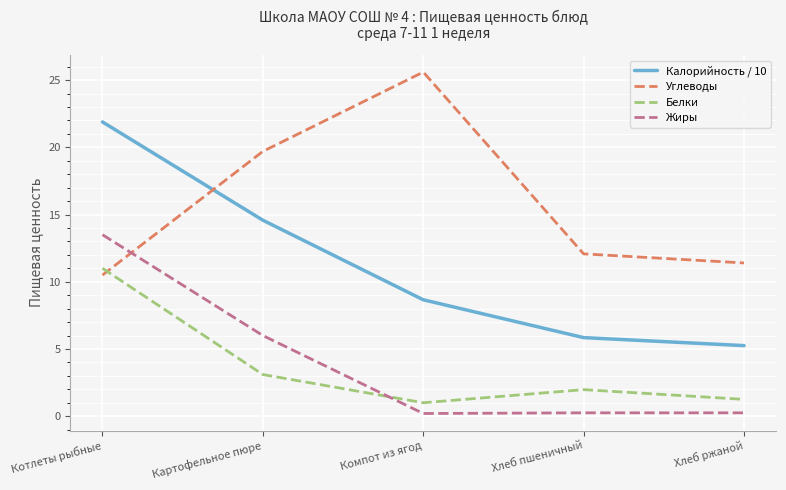

True or false: Калорийность / 10 and Жиры cross at least once.

False